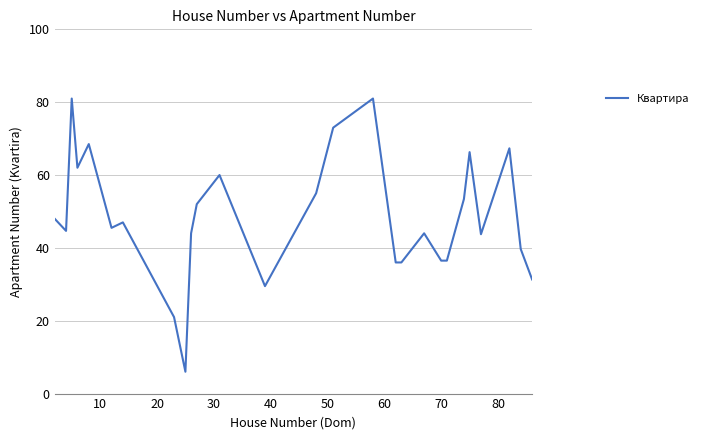

What is the maximum value shown in the chart?

81.0